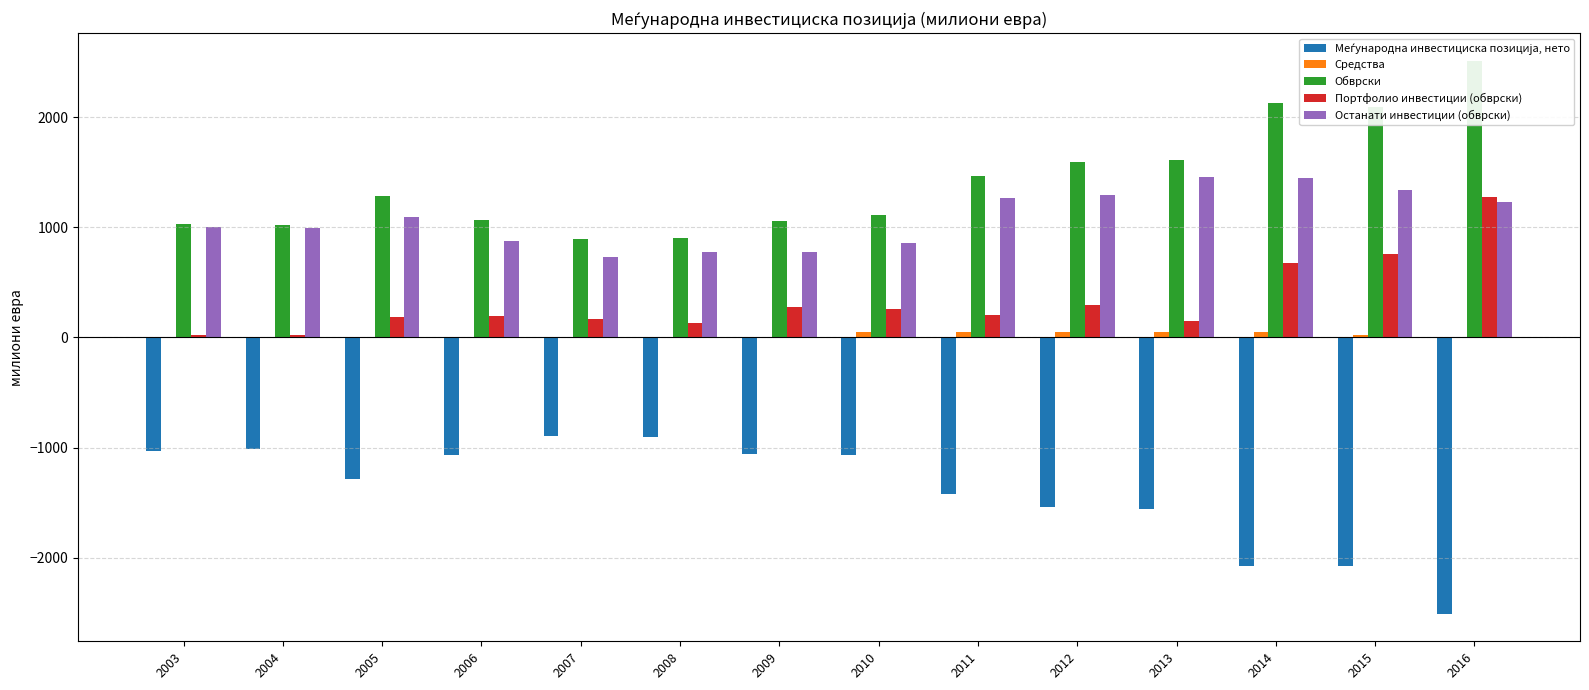

What is the average value of the Средства series?

19.1